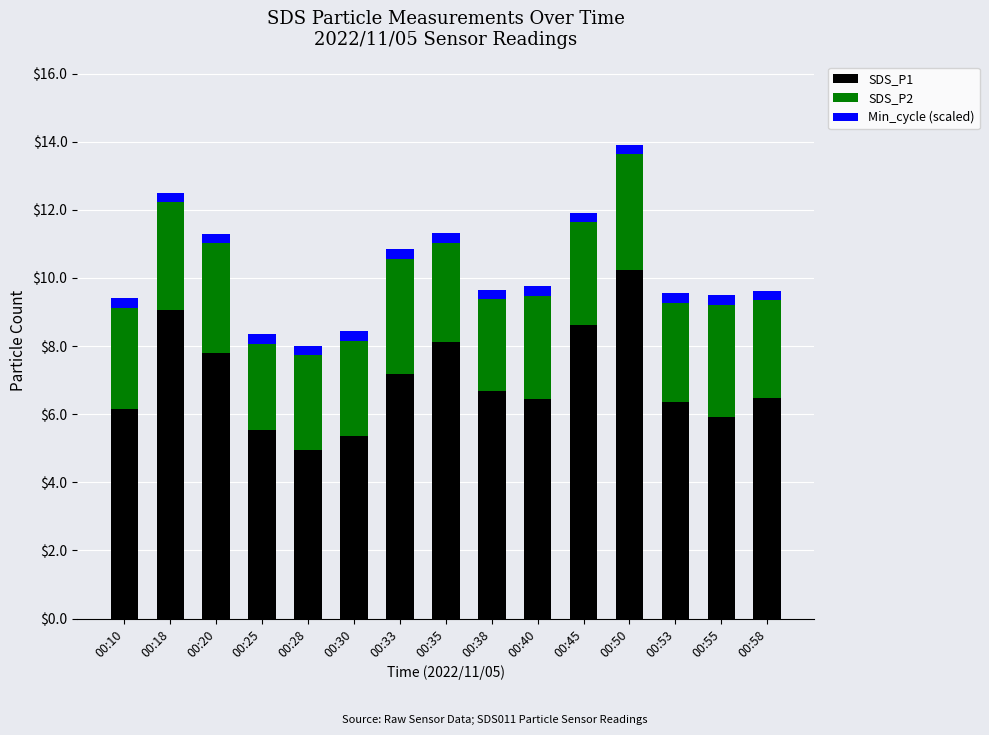

The SDS_P1 series shows 2.7 at 00:38. True or false?

False